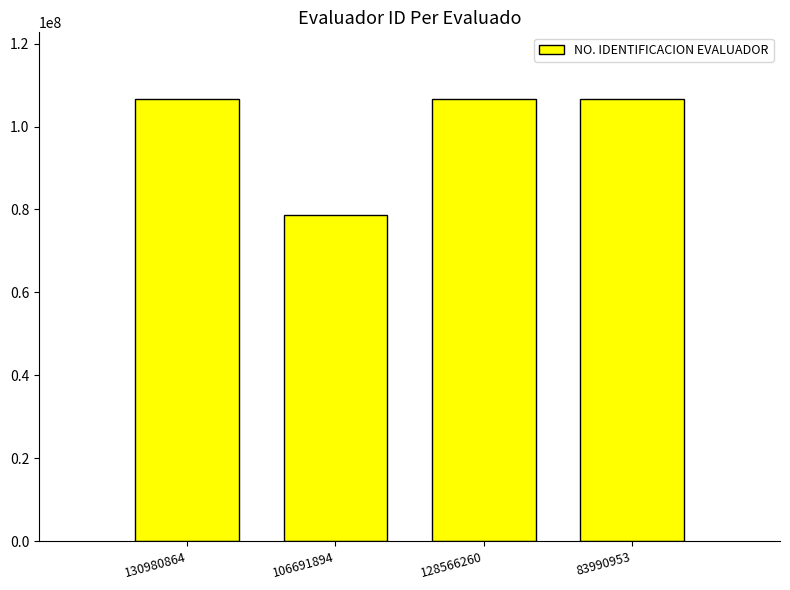

Approximately how many times larger is the value at 128566260 compared to 83990953?

1.0